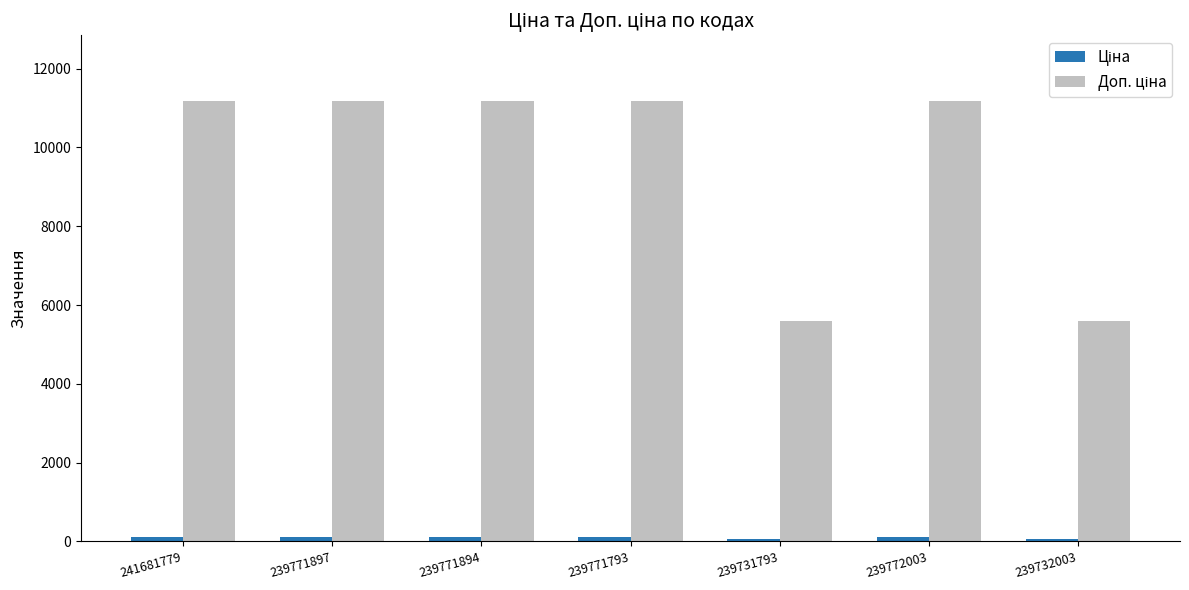

How many data points does each series have?

7